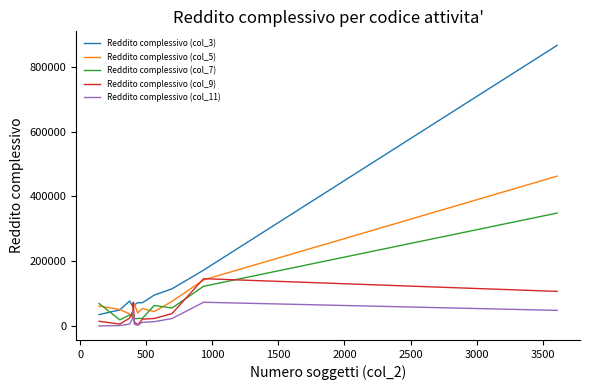

What are all the series names shown in the legend?

Reddito complessivo (col_3), Reddito complessivo (col_5), Reddito complessivo (col_7), Reddito complessivo (col_9), Reddito complessivo (col_11)